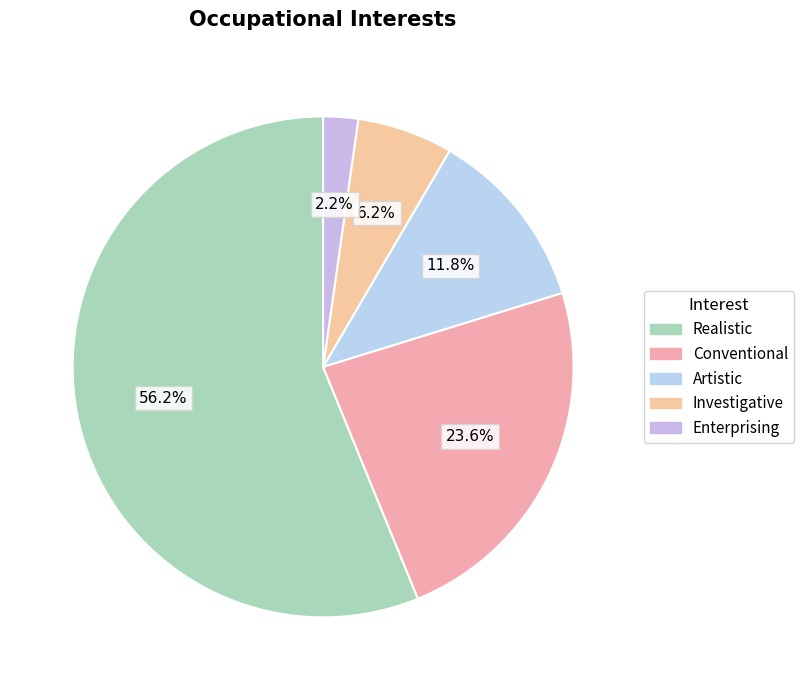

True or false: Artistic accounts for 12% of the total.

True